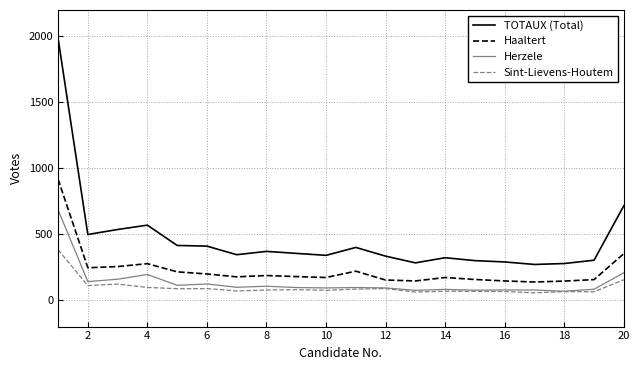

Which series has the widest spread of values?

TOTAUX (Total)